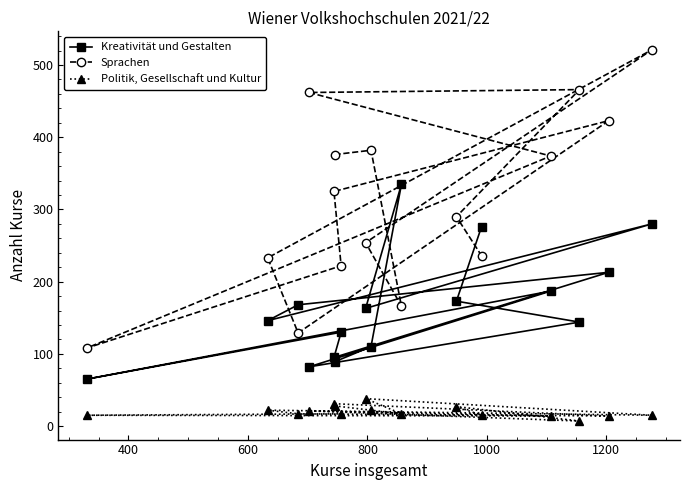

Does the chart display data point markers on the line(s)?

Yes